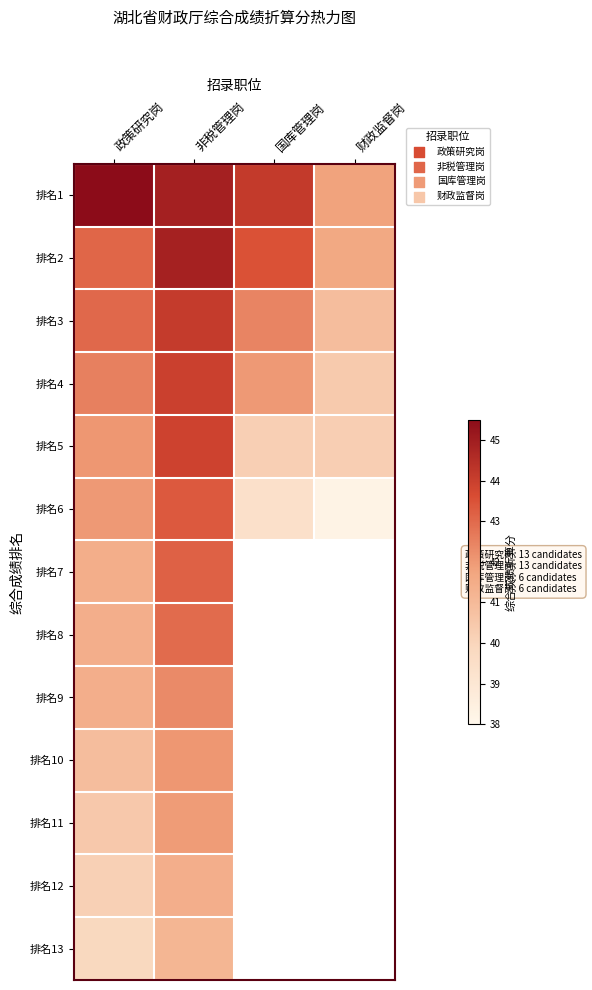

What is the greatest value displayed?

68.9